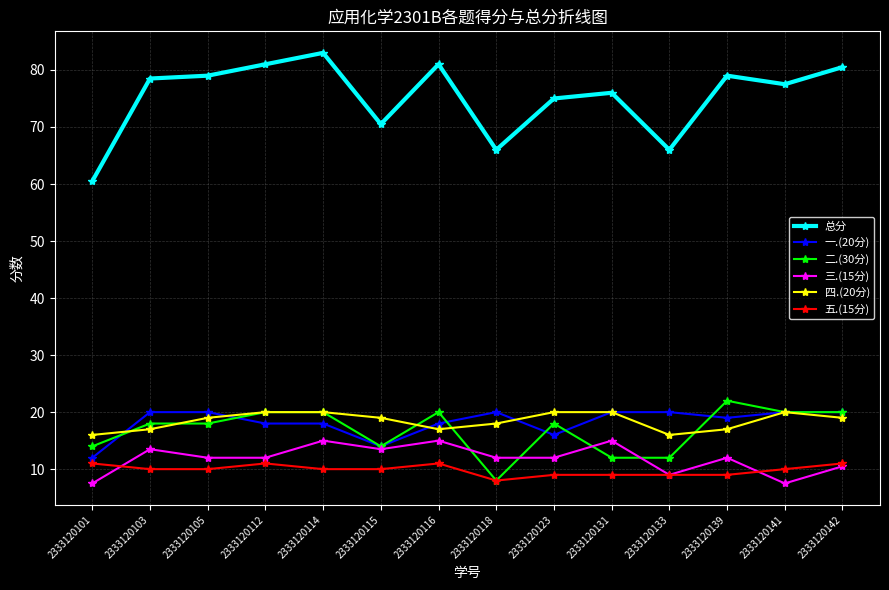

Does the chart have visible grid lines?

Yes